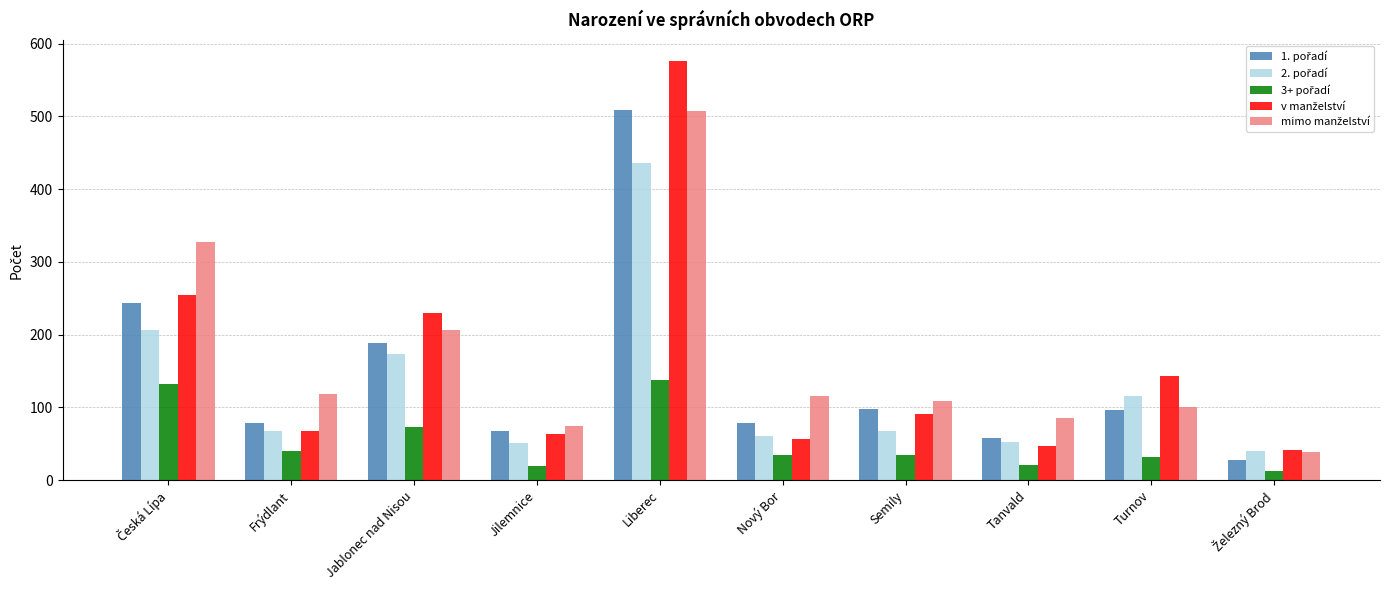

What is the spread (max minus min) of values at Jablonec nad Nisou?

157